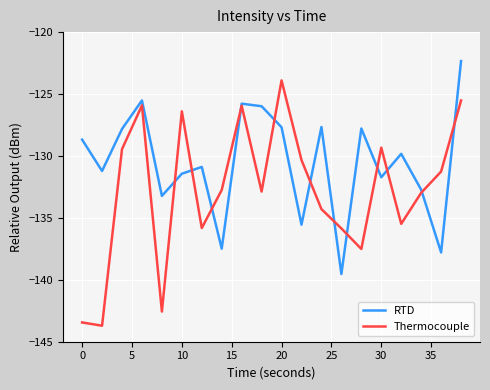

Which series ends up on top after the final intersection of RTD and Thermocouple?

RTD